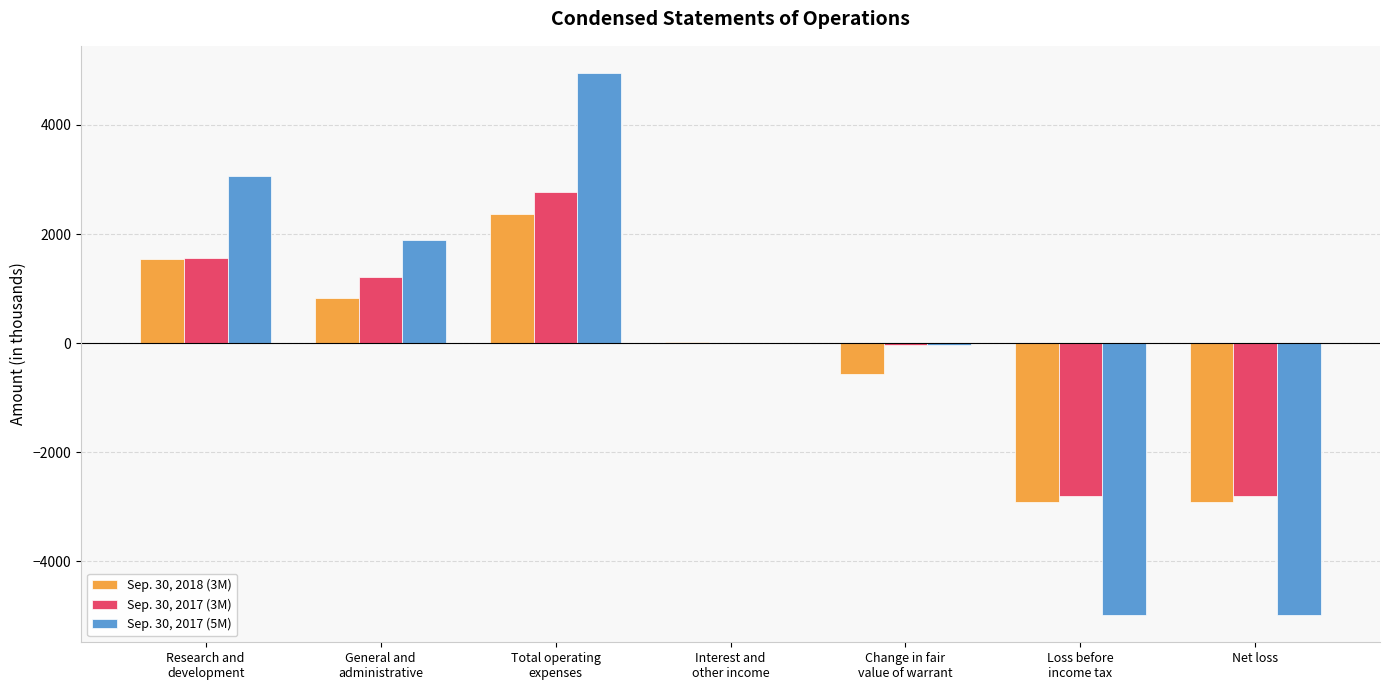

What is the total value across all series at Net loss?

-10698